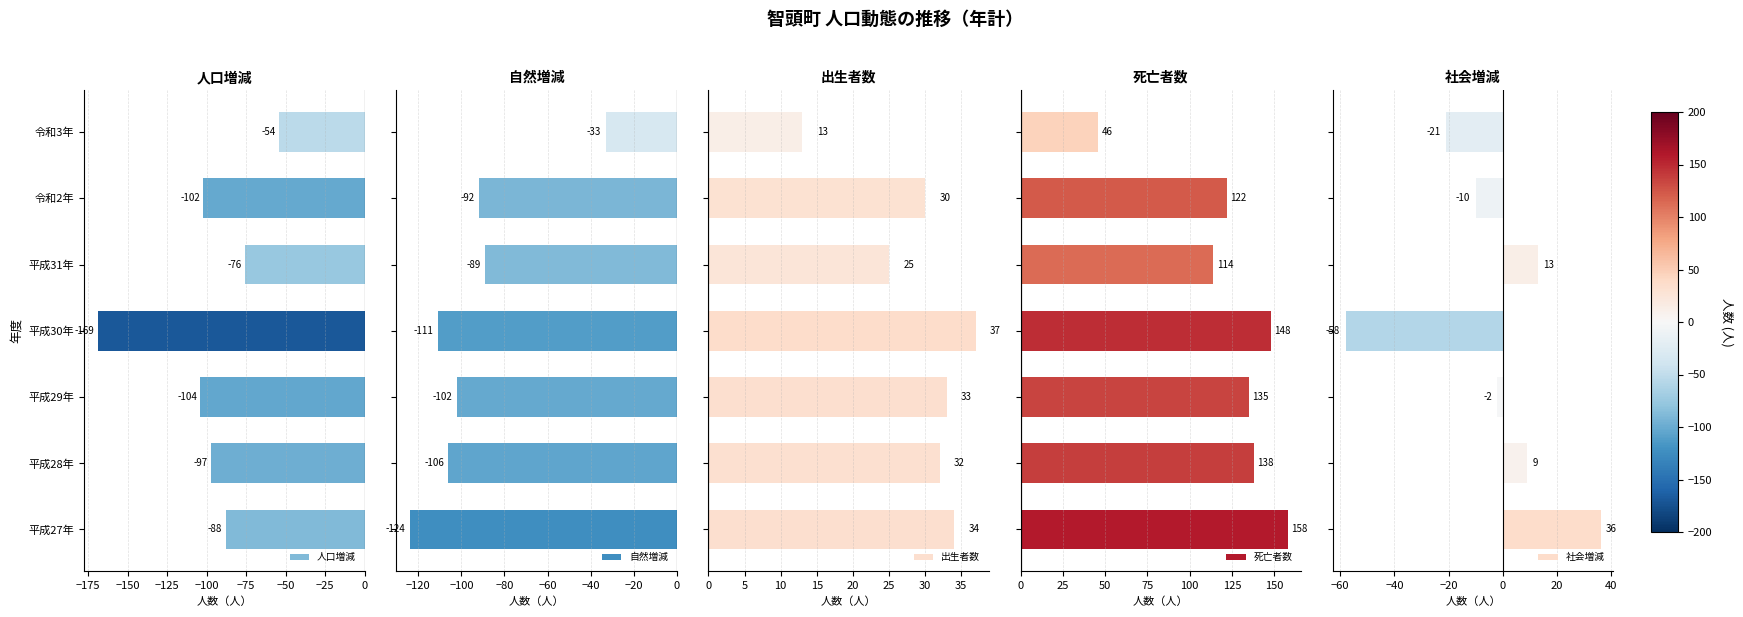

What is the value of the 自然増減 bar at the 1st from the left?

-124